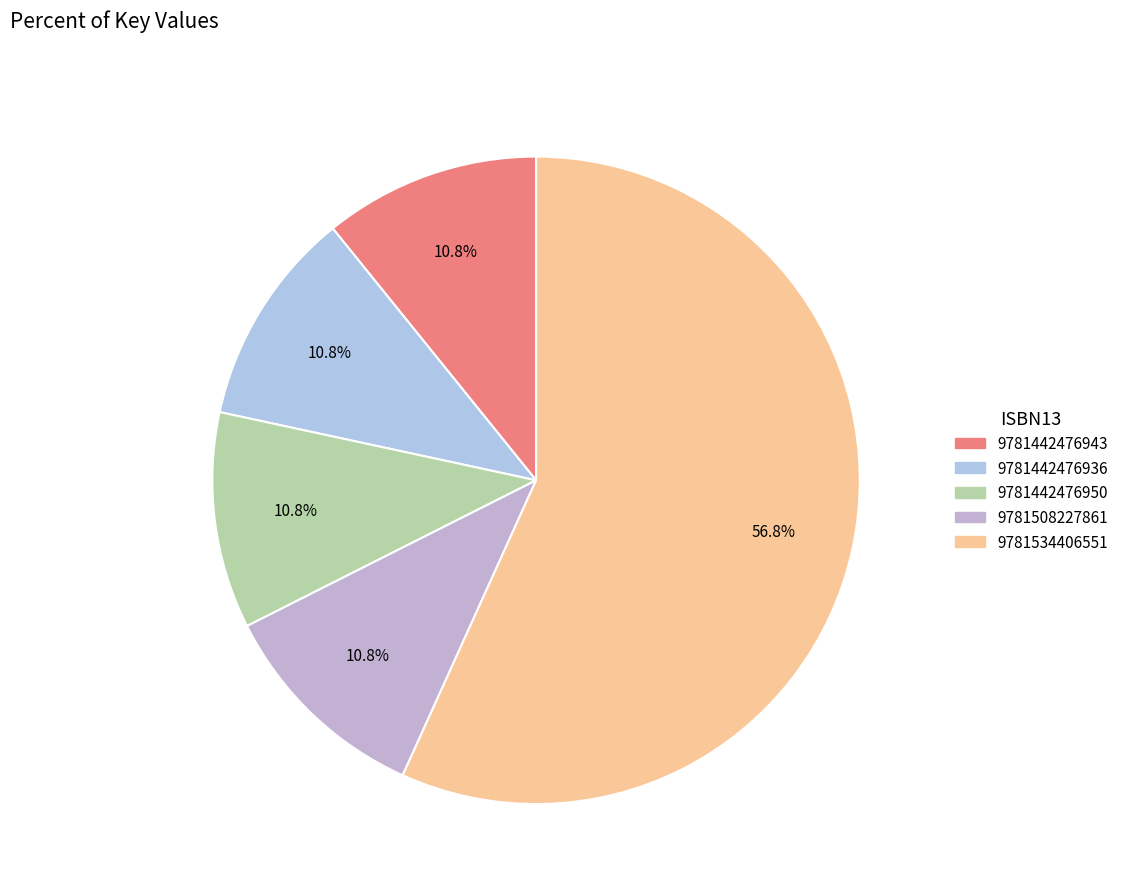

To the nearest percent, what is the combined percentage of 9781442476943 and 9781508227861?

22%